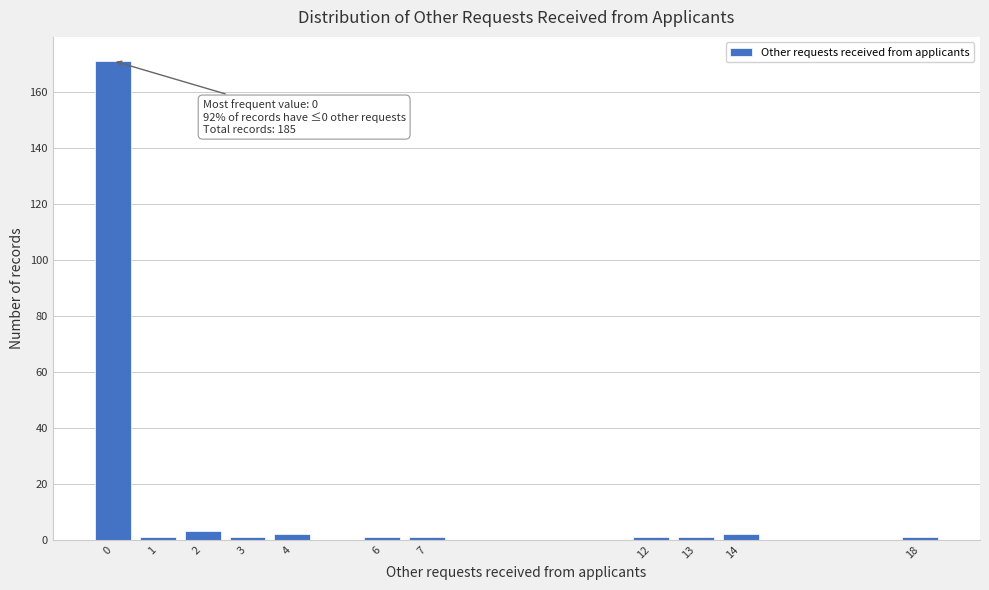

Reading left to right, list all the values displayed in this chart.

171	1	3	1	2	1	1	1	1	2	1